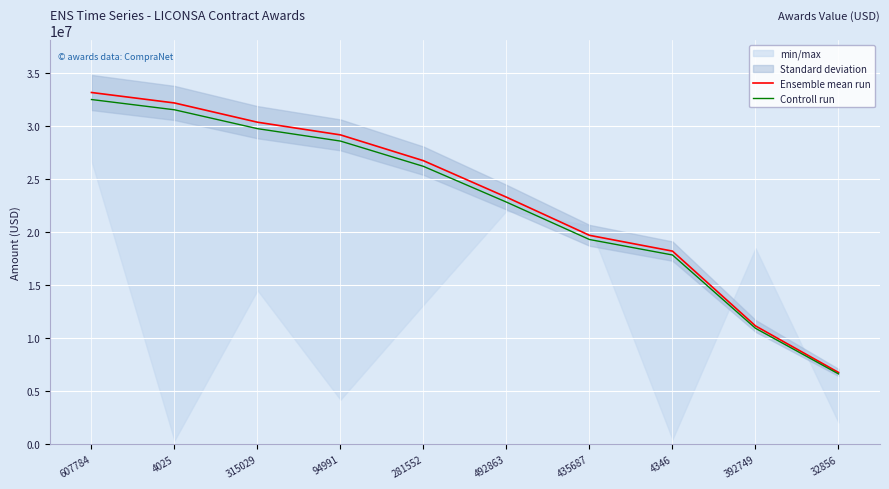

Which label corresponds to the smallest value in the chart?

32856